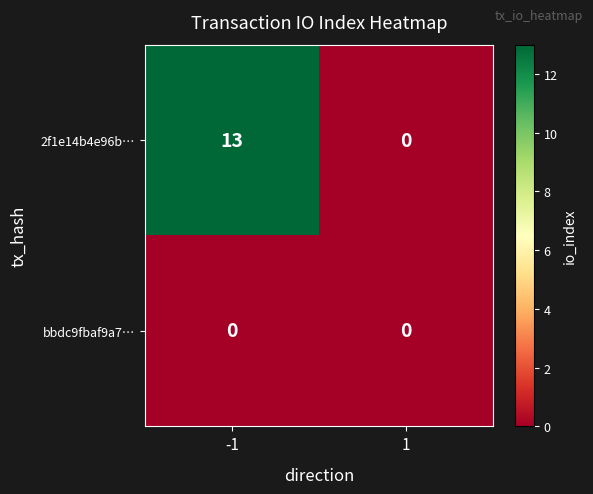

Which series has the largest total across all categories?

2f1e14b4e96b…